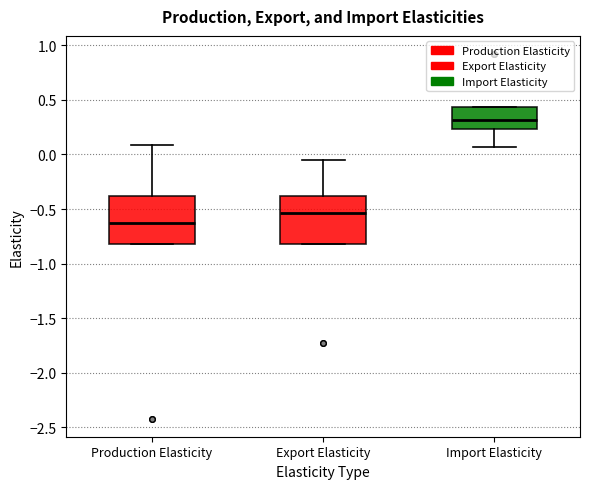

Where is the lower edge of the box for Export Elasticity on the y-axis? The values are not printed on the chart, so give them approximately, as read against the axis.

-0.80